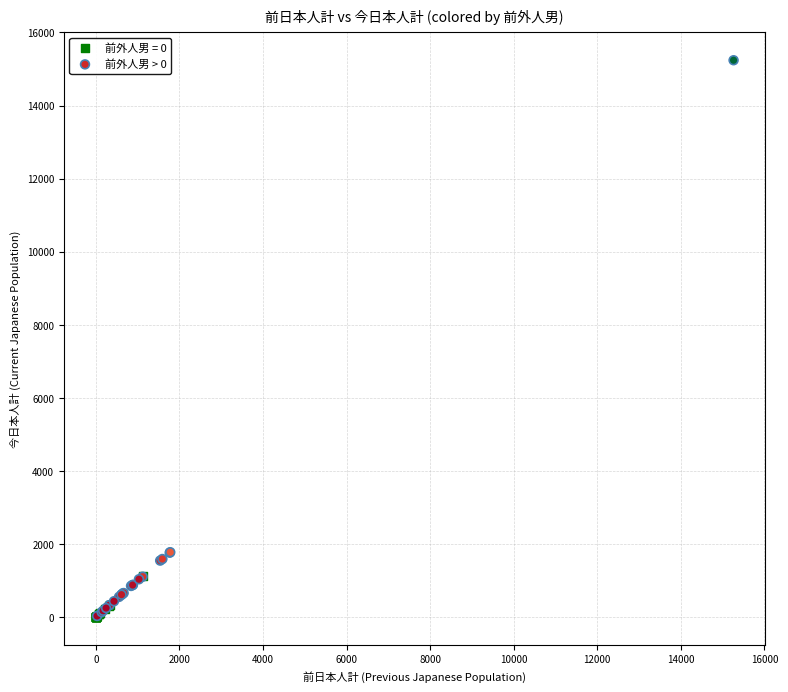

Which series reaches the maximum Y coordinate?

前外人男 > 0